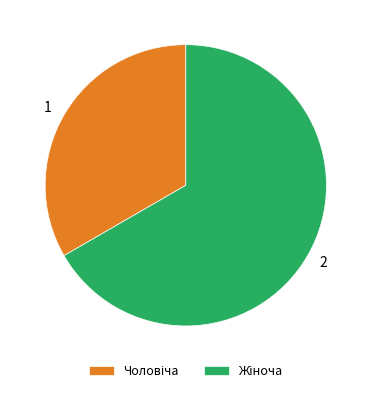

Count the number of slices in the pie.

2